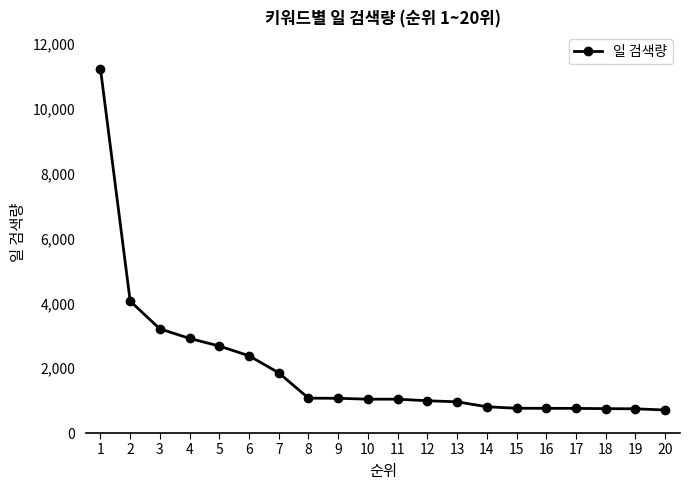

What is the change in value from 5 to 17?

-1922